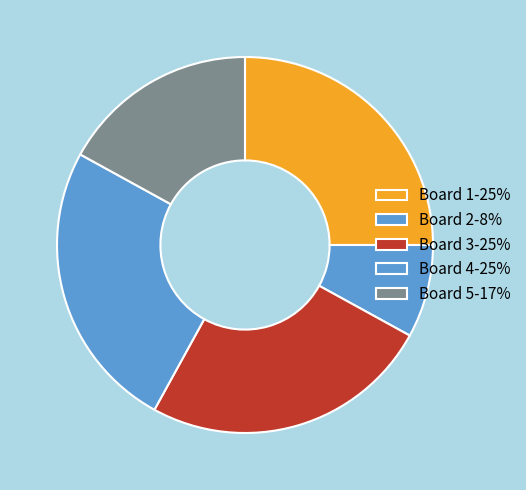

Is Board 3 the majority of the pie?

No